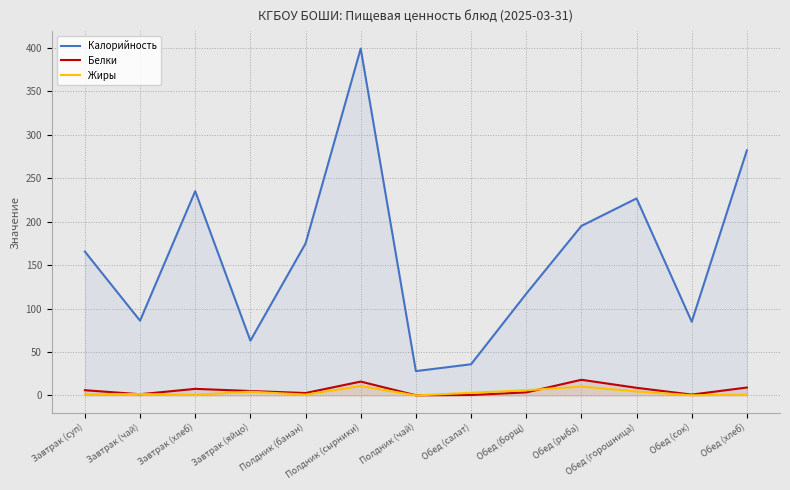

Rank the series at Обед (салат) from highest to lowest value.

Калорийность, Жиры, Белки